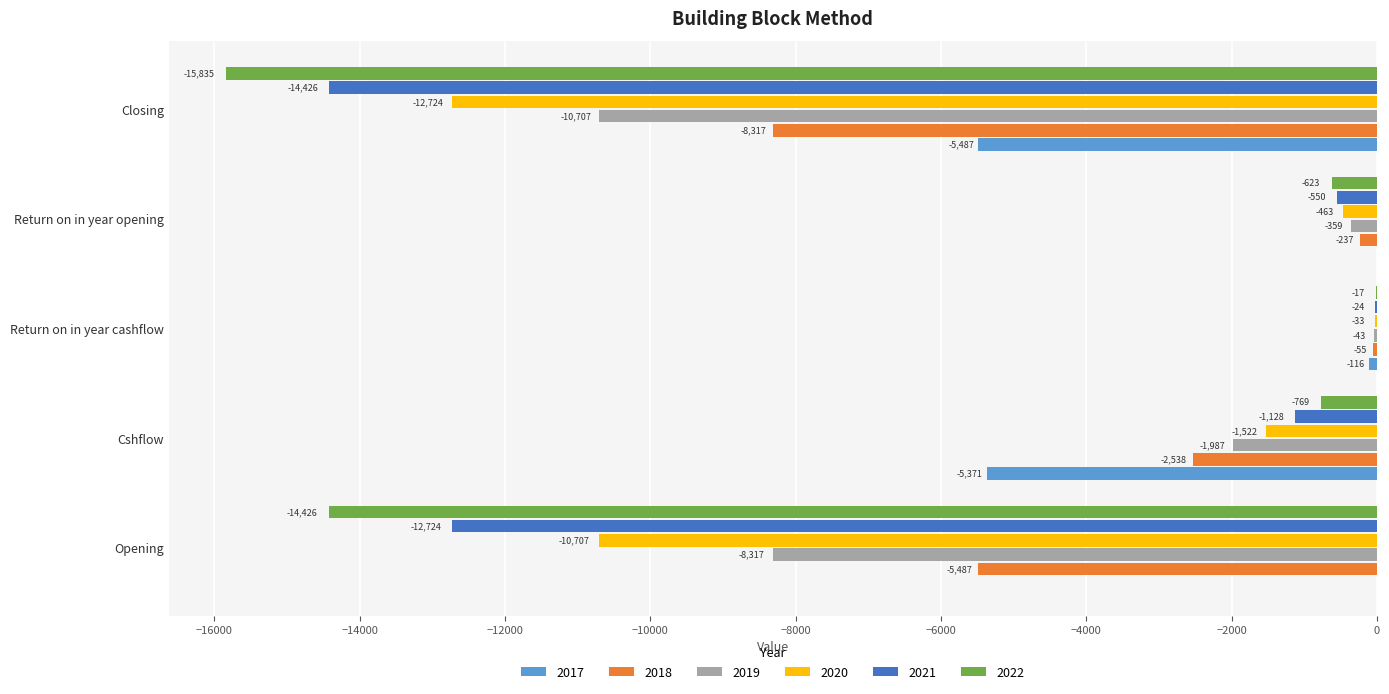

What is the difference between the 2019 values at Return on in year opening and Cshflow?

1628.1